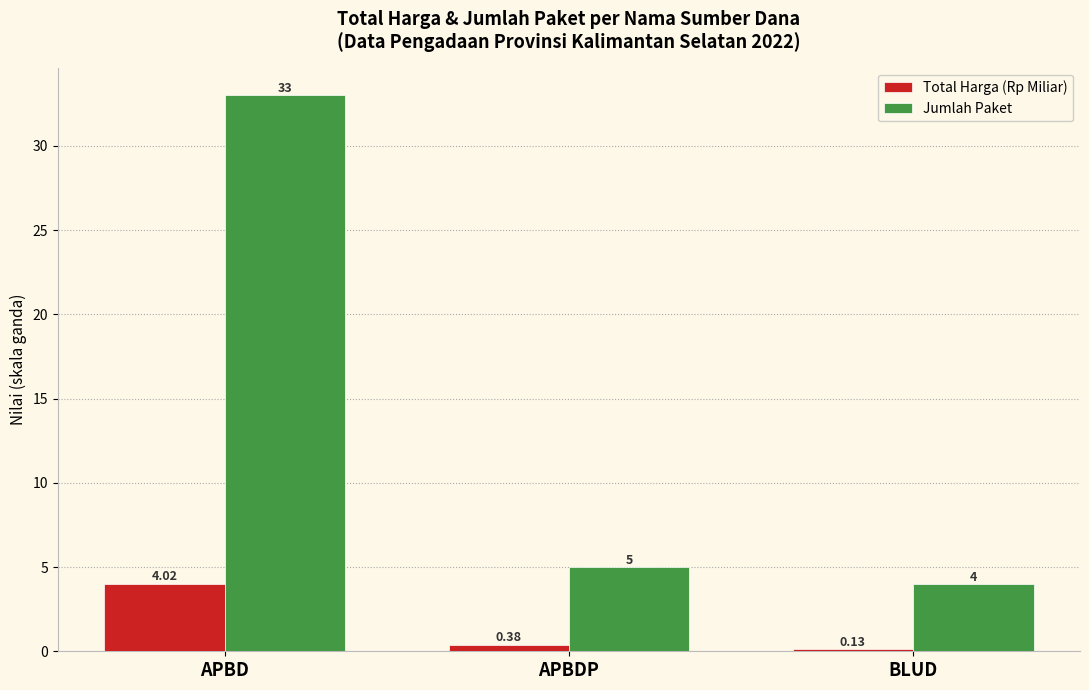

What is the difference between the highest and lowest values at APBDP?

4.6